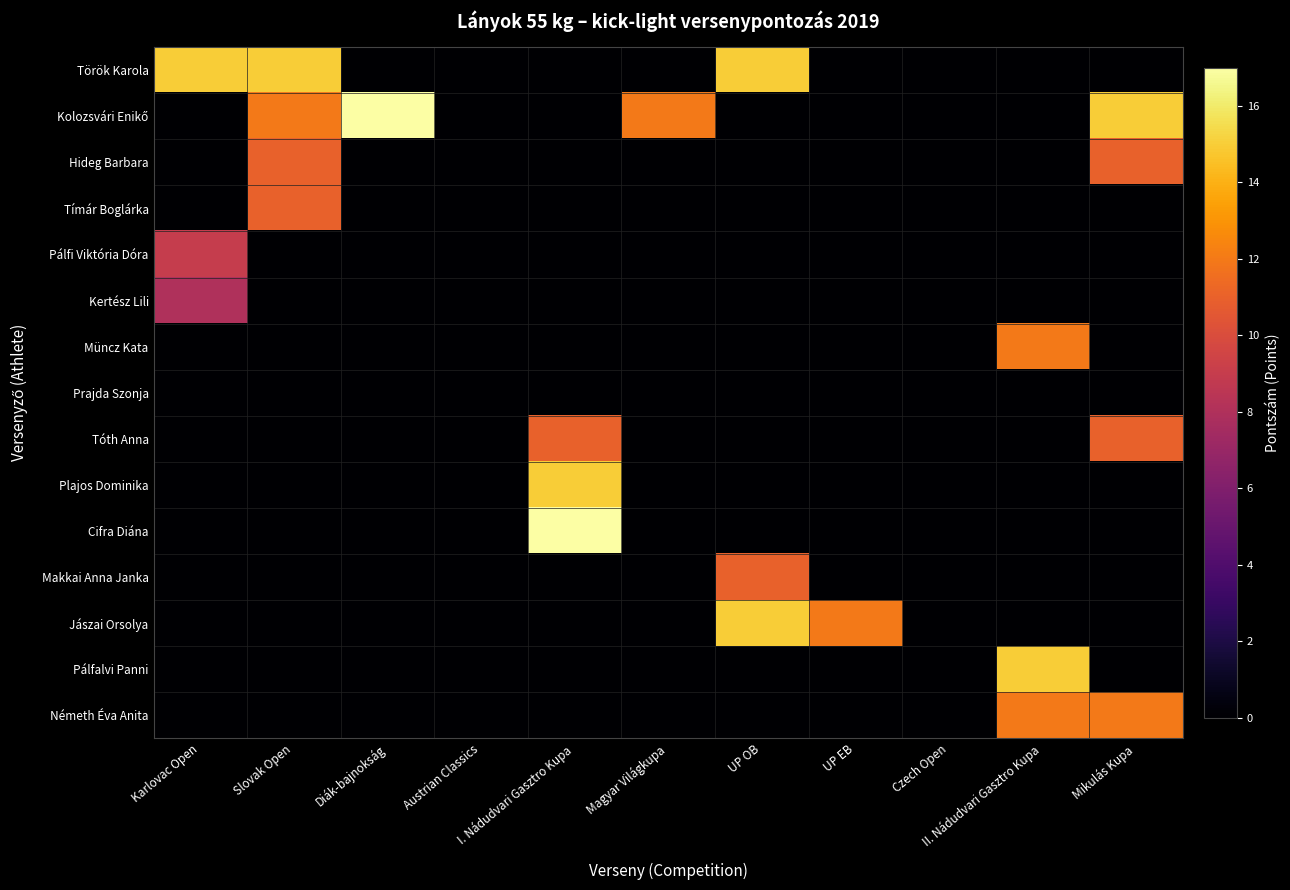

Rank the series by their maximum value, from lowest to highest.

Prajda Szonja, Kertész Lili, Pálfi Viktória Dóra, Hideg Barbara, Tímár Boglárka, Tóth Anna, Makkai Anna Janka, Müncz Kata, Németh Éva Anita, Török Karola, Plajos Dominika, Jászai Orsolya, Pálfalvi Panni, Kolozsvári Enikő, Cifra Diána